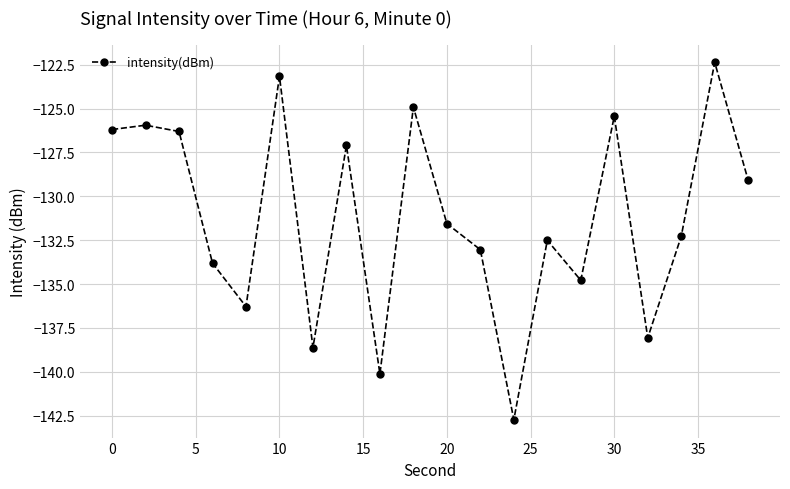

How many interior local valleys (lower than both neighbors) does the data have?

6